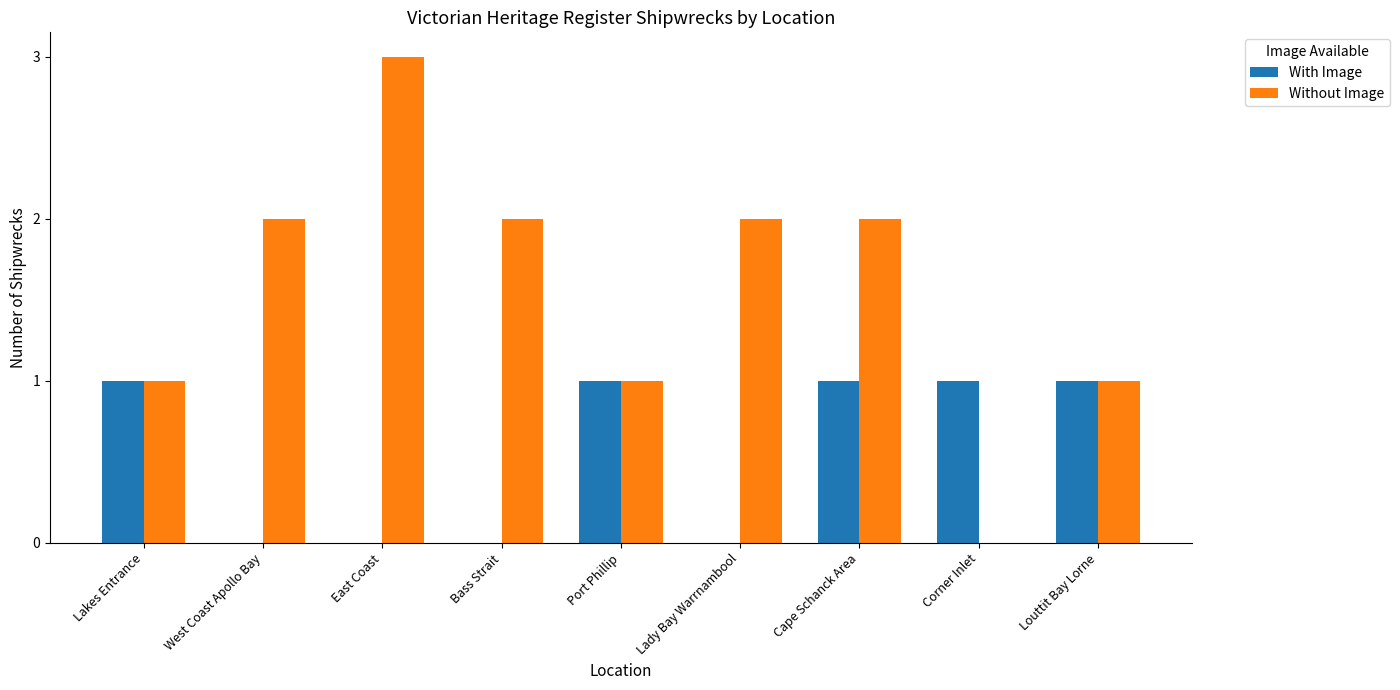

What is the highest value of the With Image series?

1